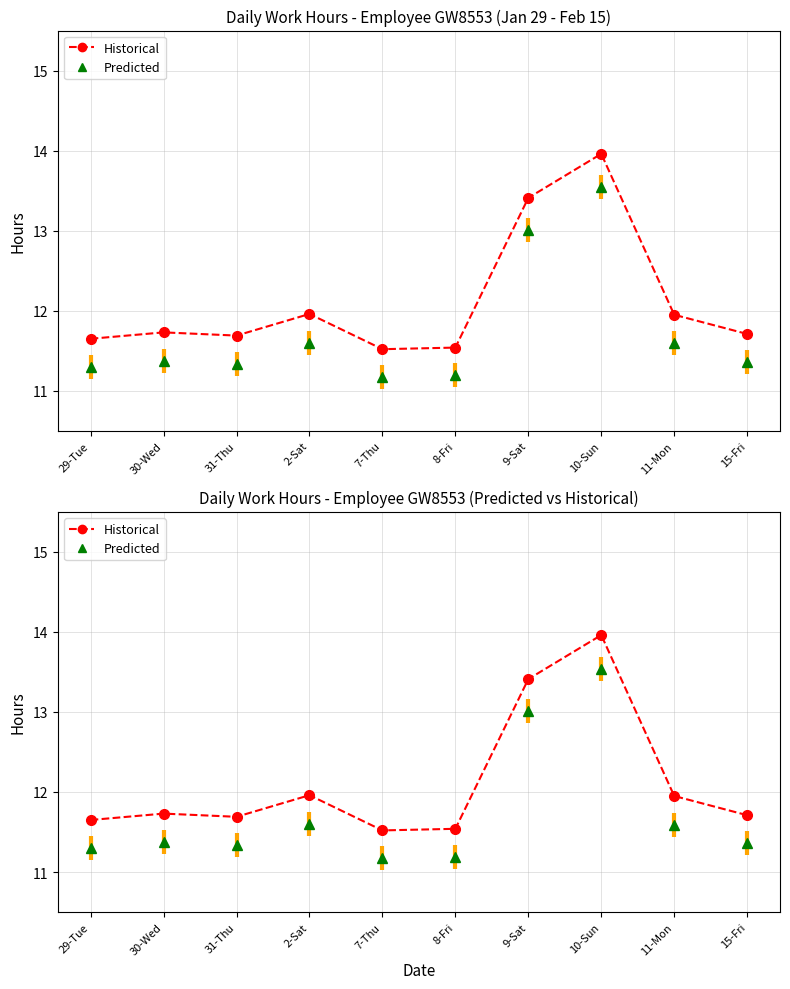

What is the average value?

12.1